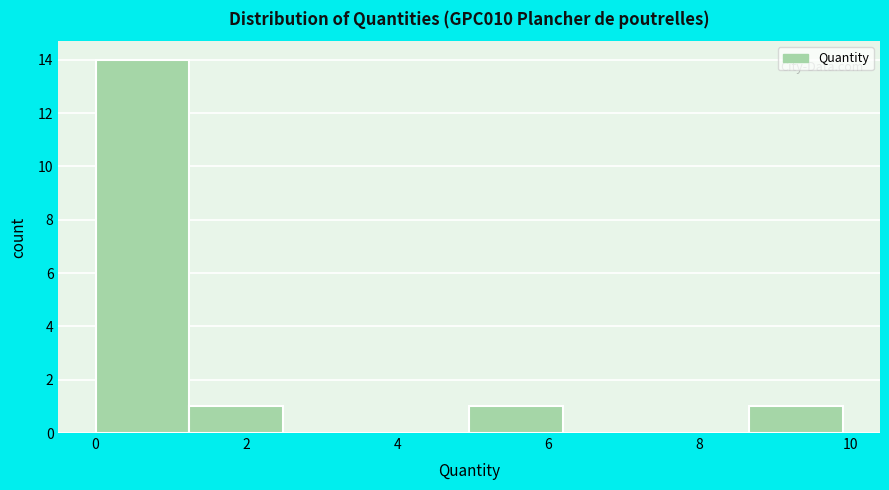

What is the height of the bar covering 5.0 to 6.2 on the x-axis? Neither the bar edges nor the heights are printed on the chart, so give them approximately, as read against the axes.

1